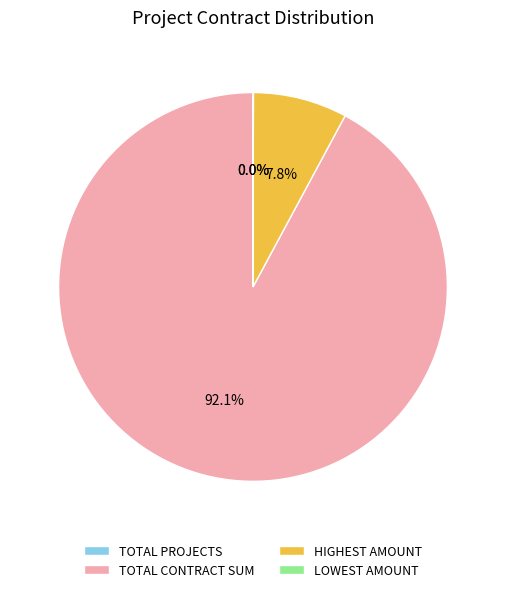

What portion of the pie excludes TOTAL NUMBER OF PROJECTS?

100.0%